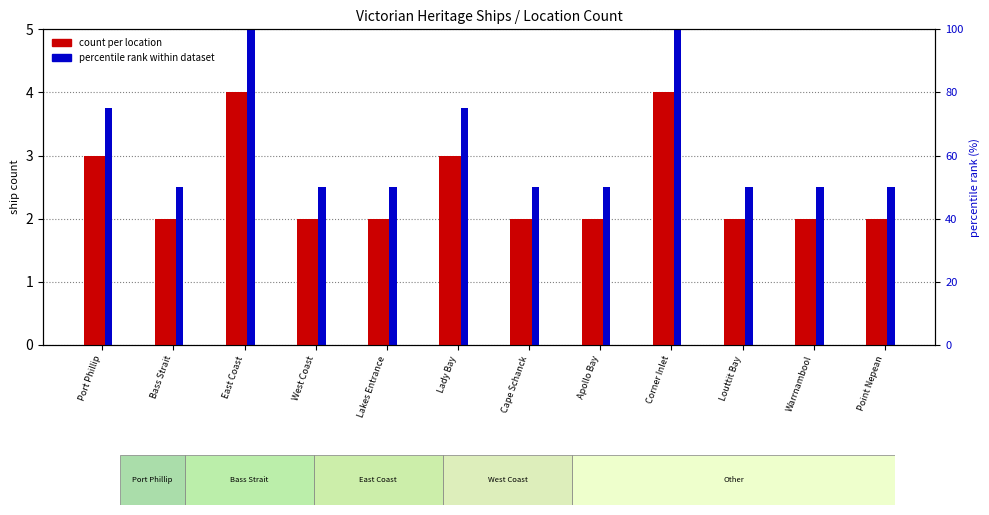

What is the difference between the maximum and minimum values in the count per location series?

2.0